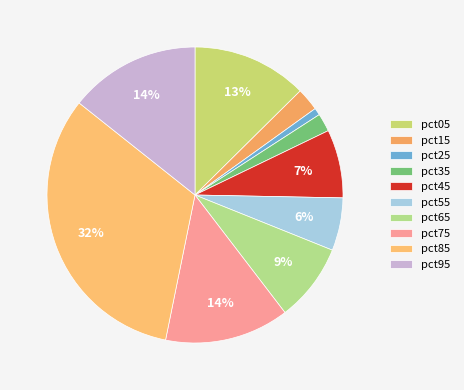

How many slices are in this pie chart?

10